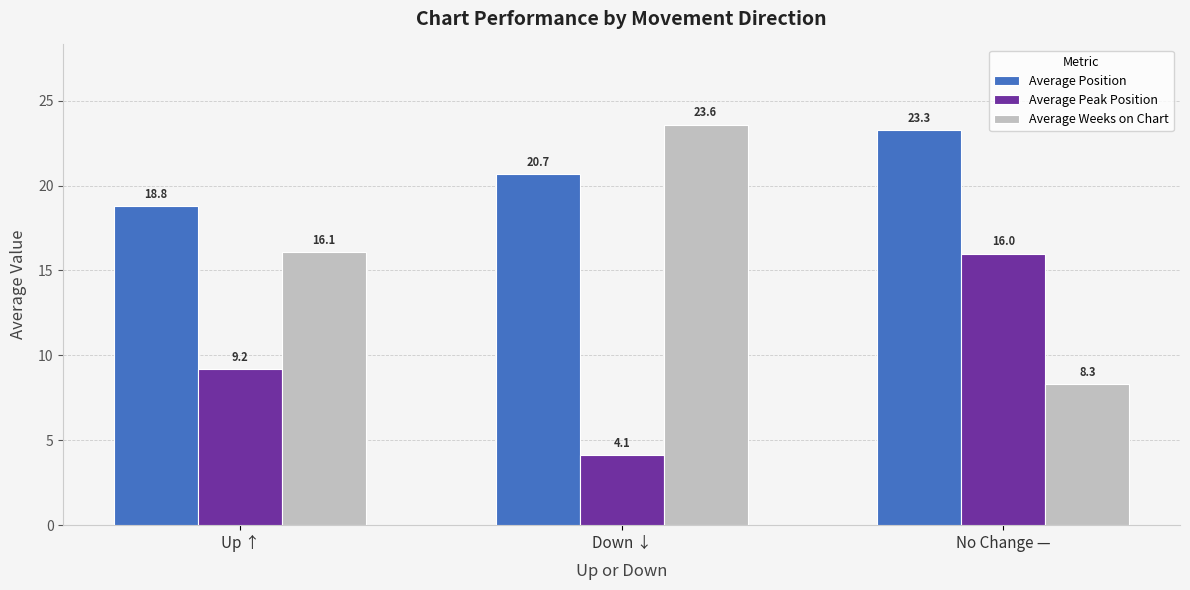

What is the difference between the maximum and minimum values in the Average Weeks on Chart series?

15.3